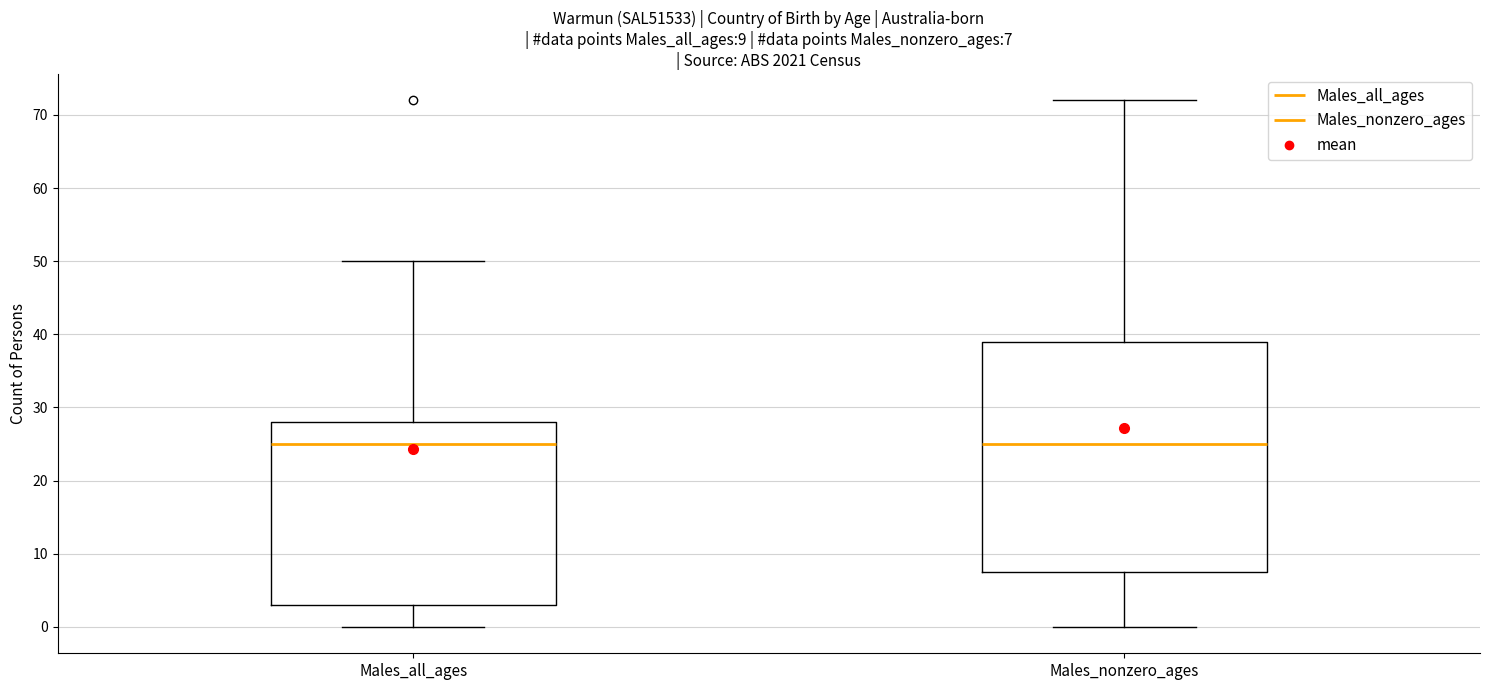

Comparing the boxes themselves (not the whiskers), which one is the tallest?

Males_nonzero_ages